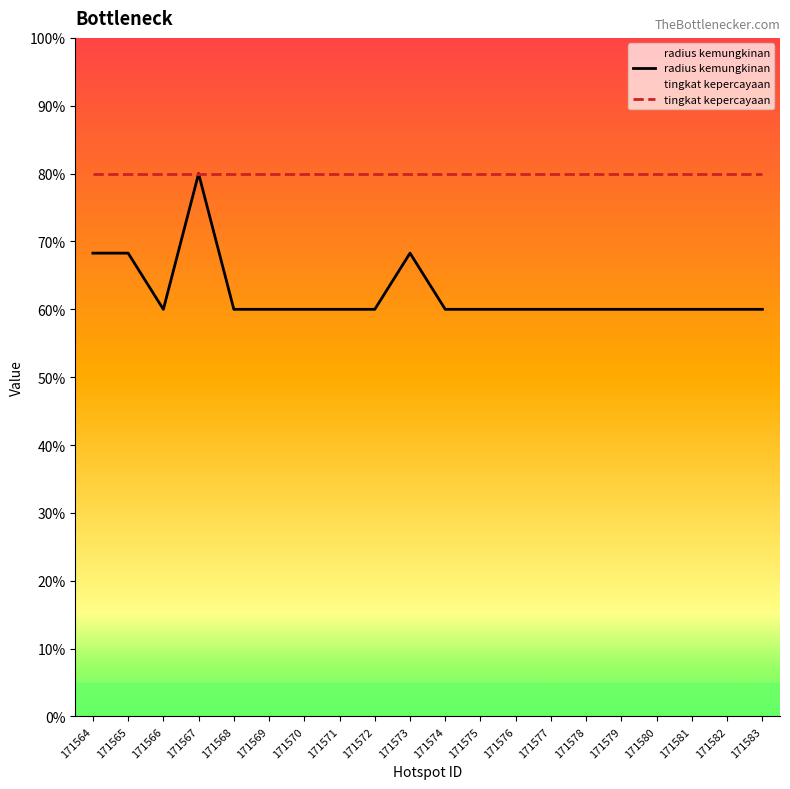

At 171581, list the series in order from smallest to largest.

radius kemungkinan, tingkat kepercayaan